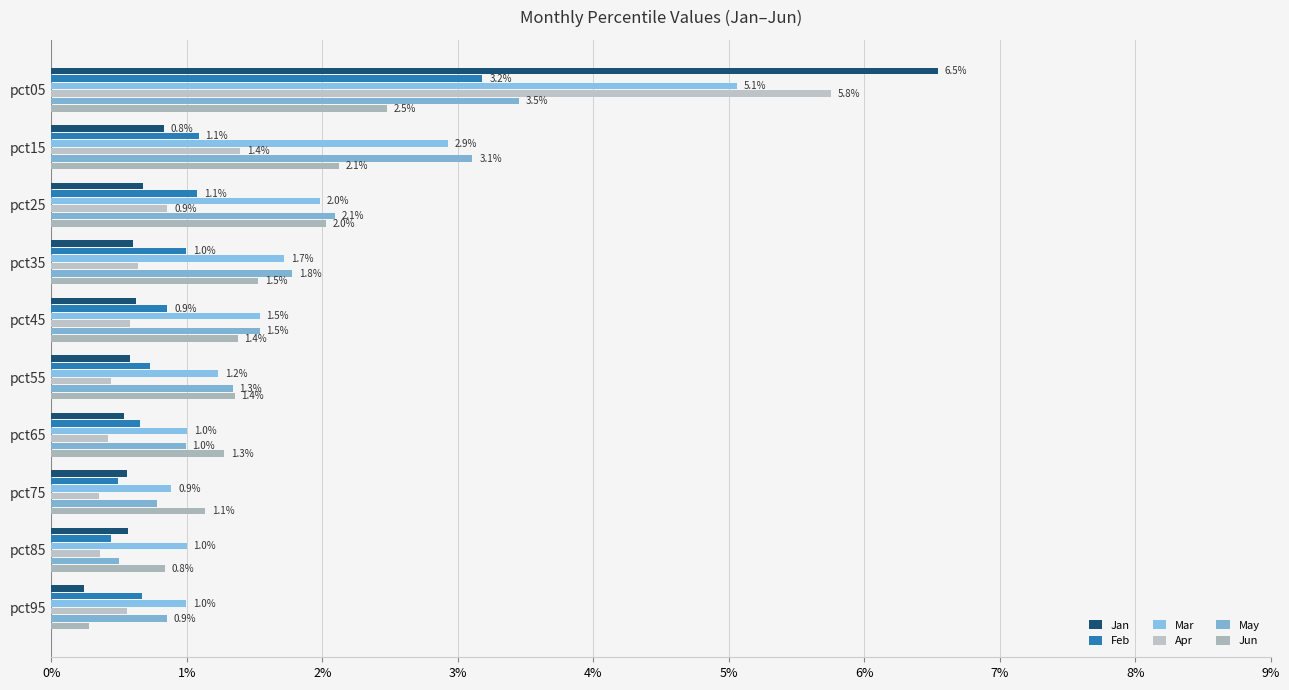

What is the value of the Feb bar at the 1st from the left?

3.2